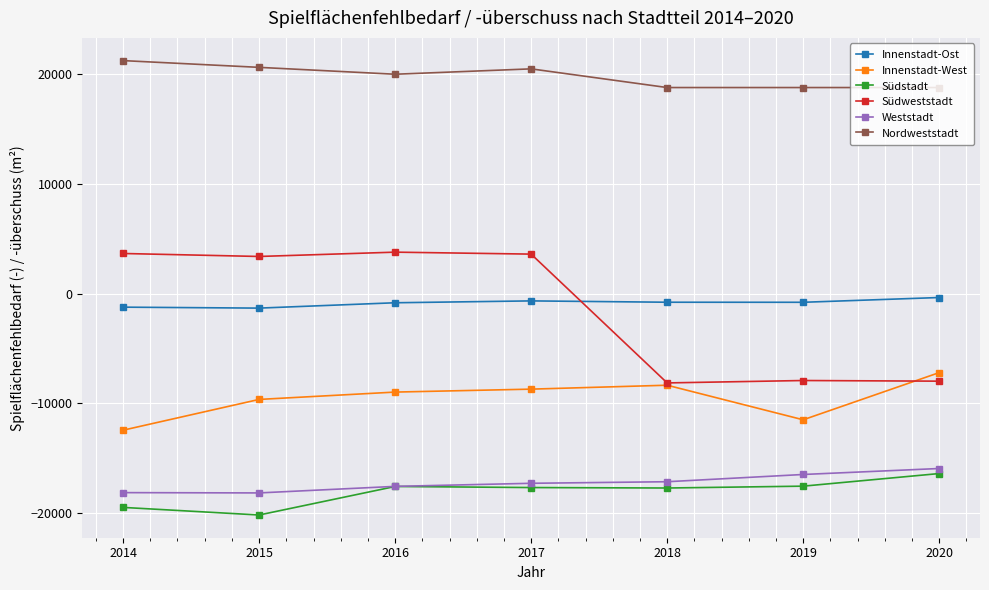

True or false: Innenstadt-West and Innenstadt-Ost intersect in this chart.

False